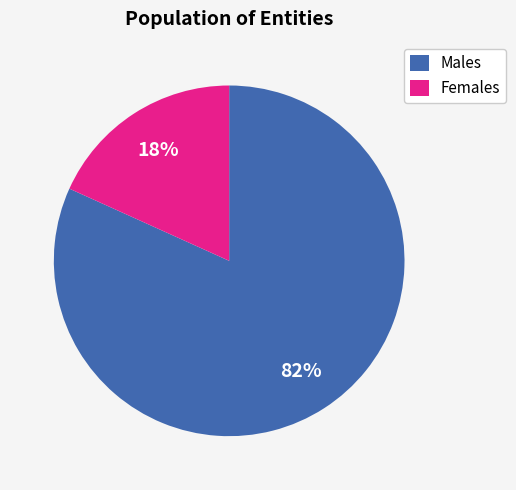

The Females slice represents 18% of the pie. True or false?

True